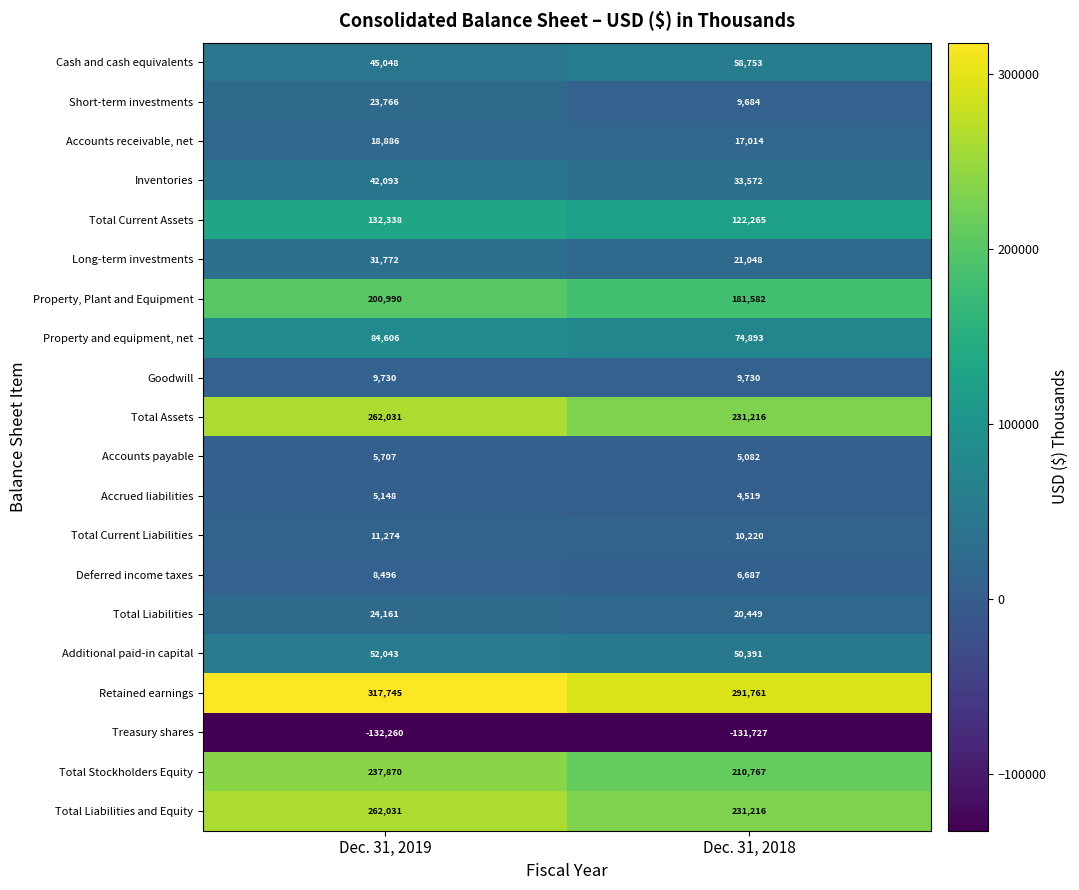

What is the difference between the maximum and minimum values in the Property, Plant and Equipment series?

19408